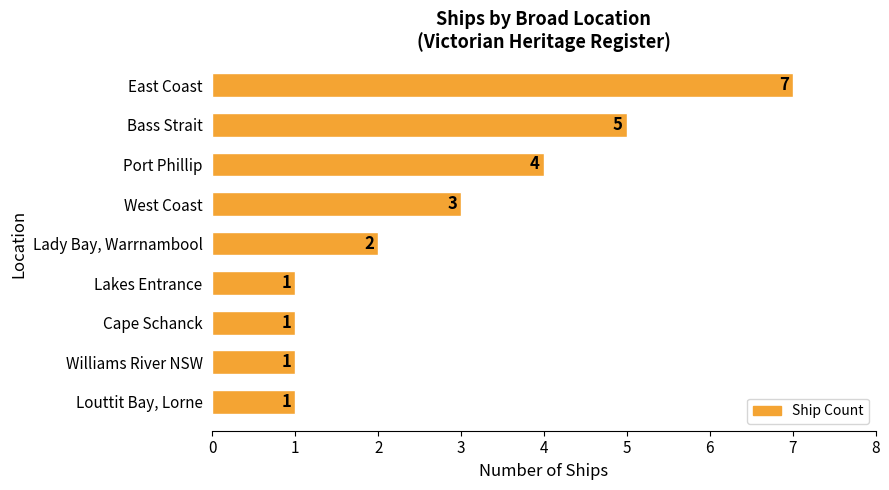

What is the sum of all values?

25